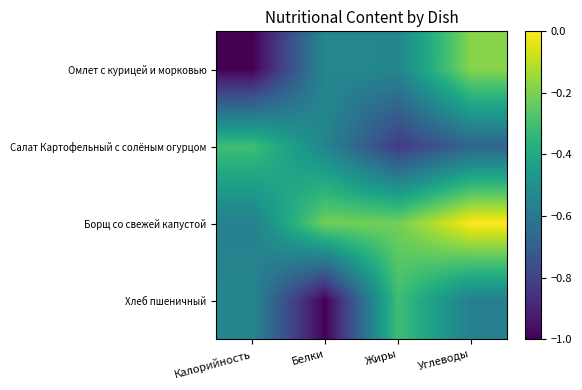

Which series has the widest spread of values?

Омлет с курицей и морковью